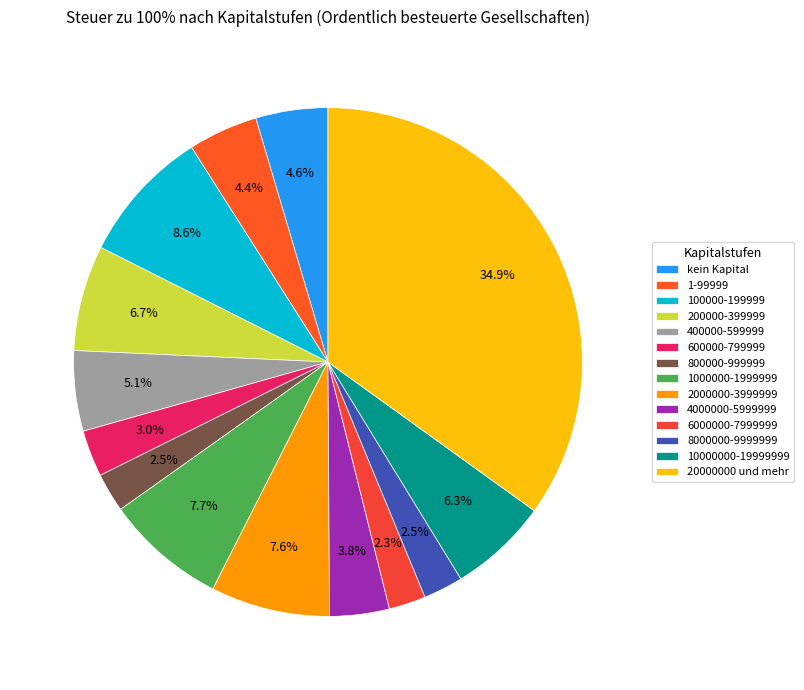

What is the ratio of the value at 400000-599999 to the value at kein Kapital?

1.1